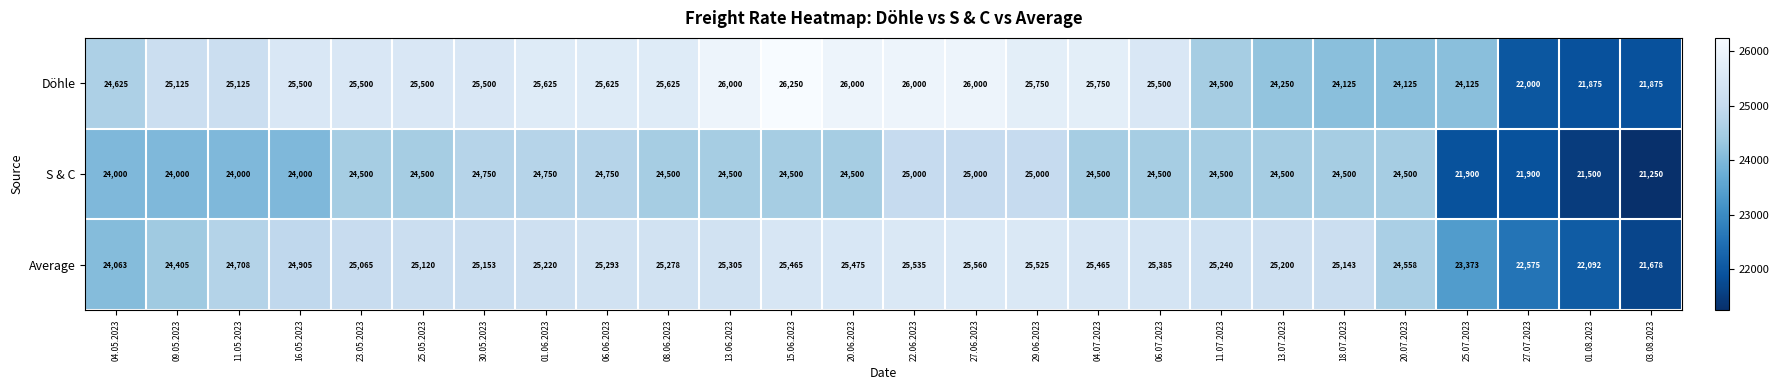

The Average series shows 42142 at 29.06.2023. True or false?

False